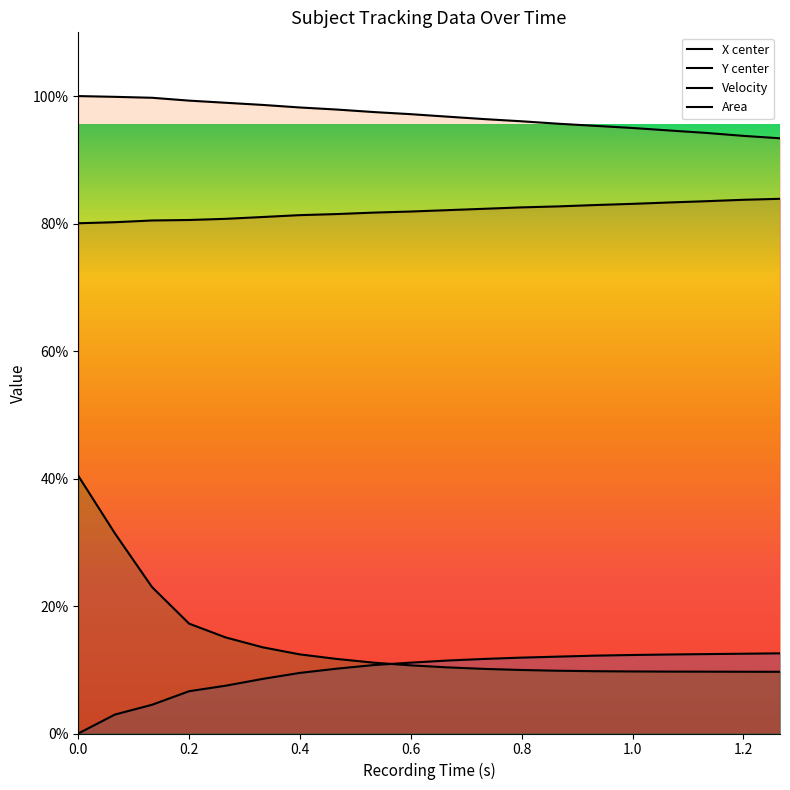

What is the label of the 4th point from the left?

0.2